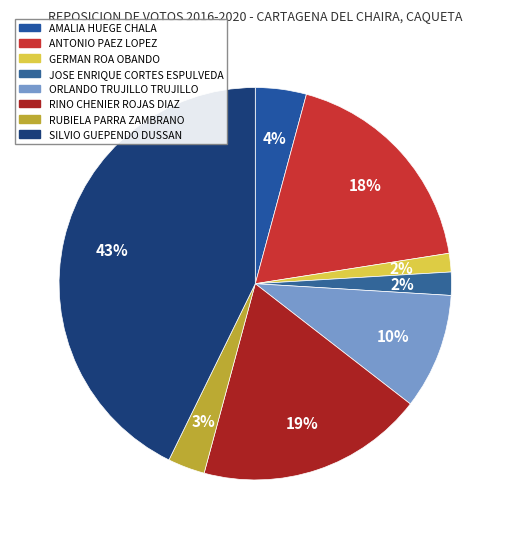

How many segments does this pie chart have?

8